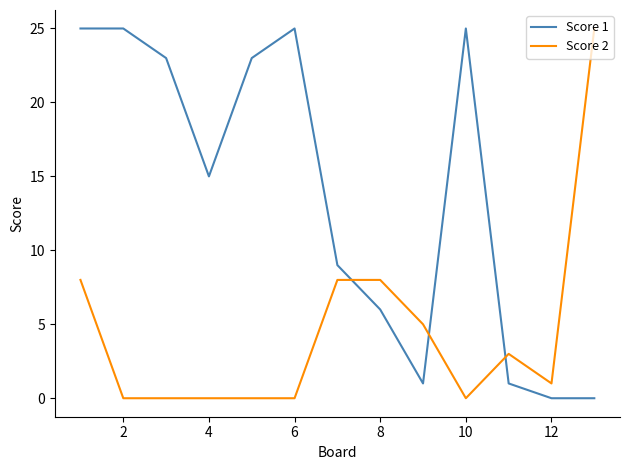

What is the maximum value for Score 2?

25